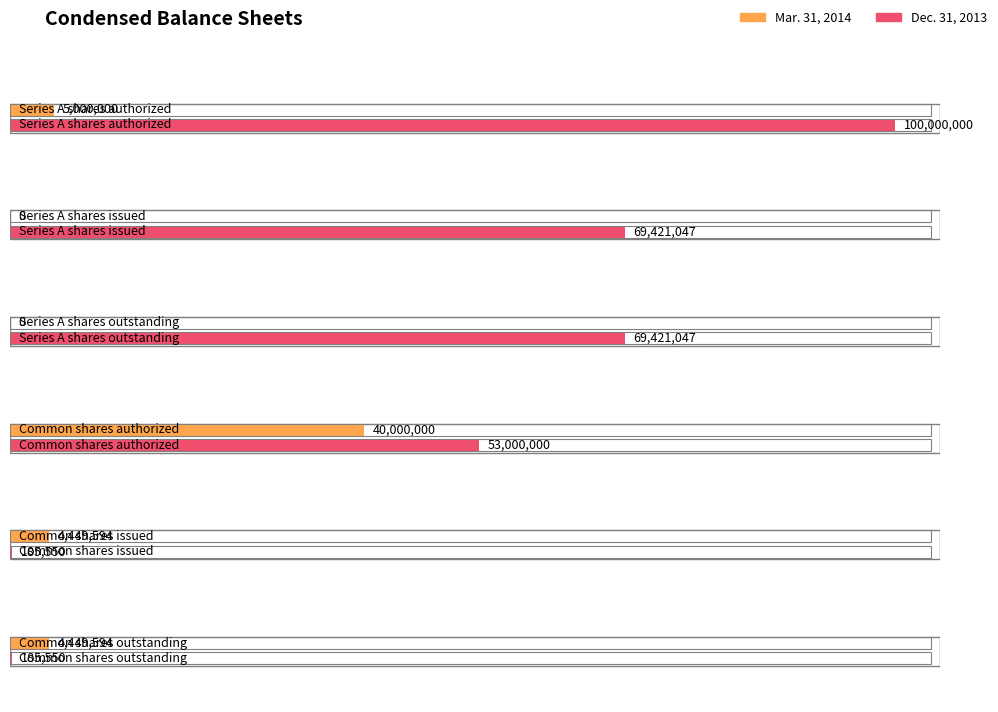

The value of Mar. 31, 2014 at Series A shares issued is 0. True or false?

True